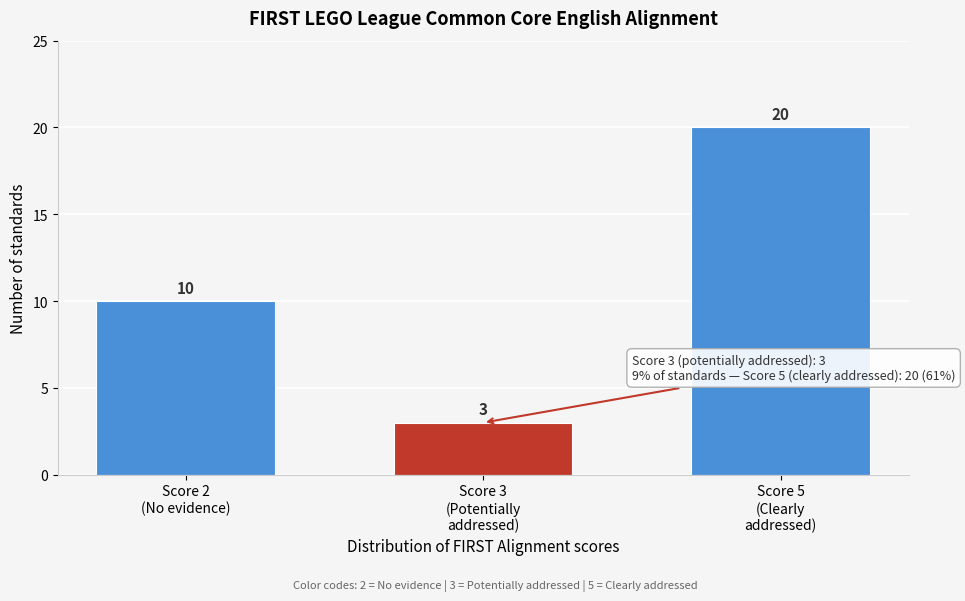

Reading left to right, list all the values displayed in this chart.

10	3	20